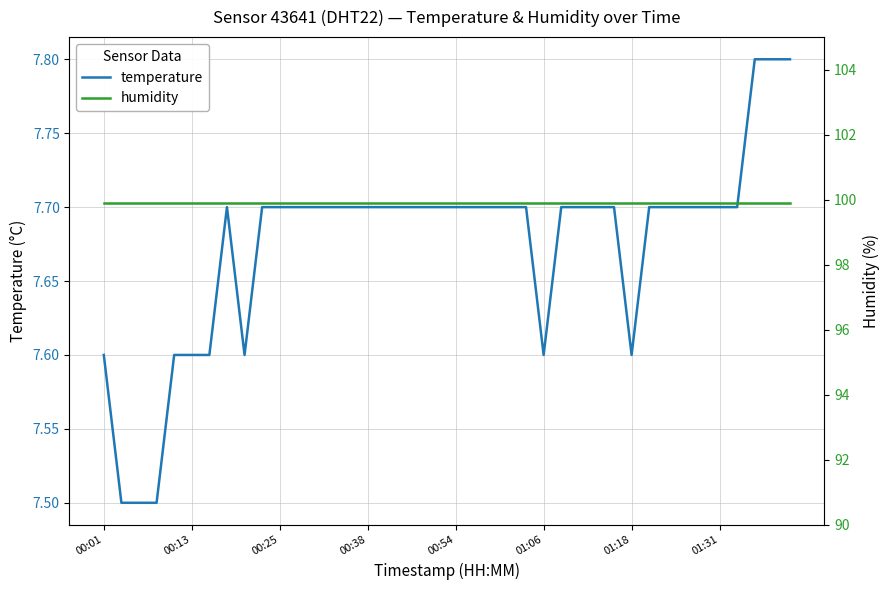

Where is humidity nearest to the value 99?

00:01